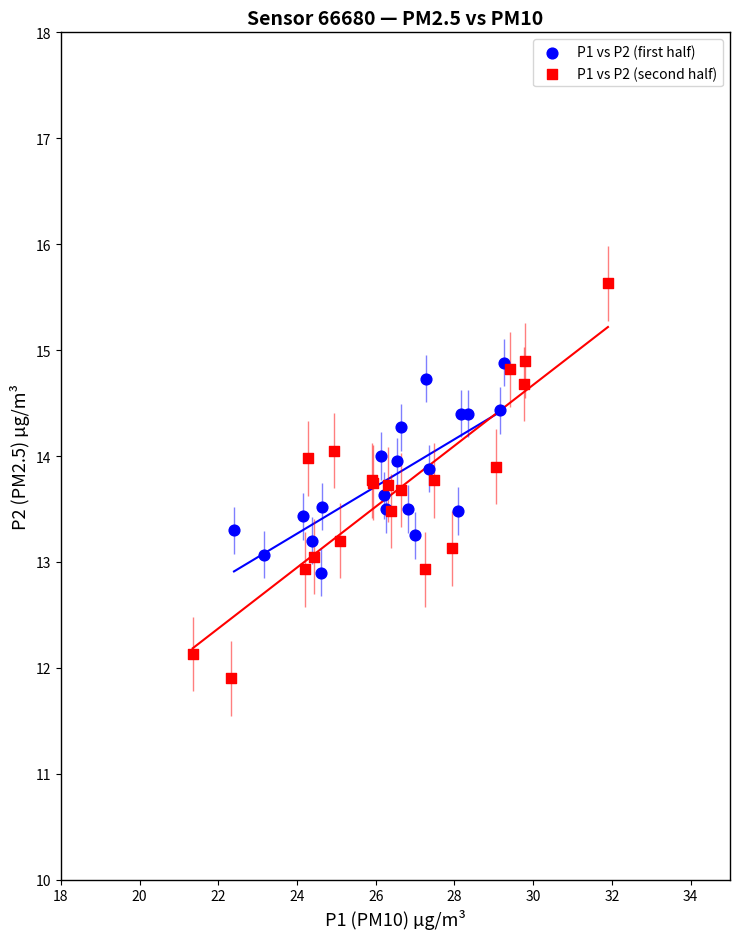

Which series has the widest spread of Y values?

P1 vs P2 (second half)